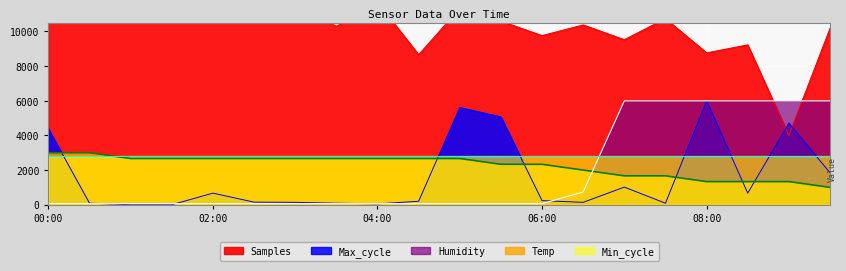

What is the highest value of the Temp series?

3000.0